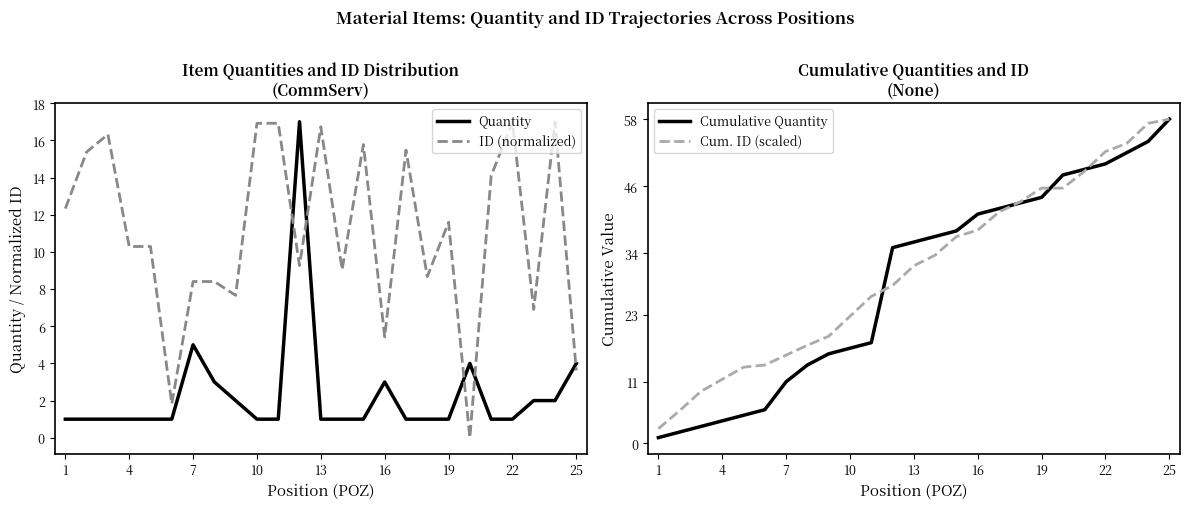

How many times do ID (normalized) and Cumulative Quantity cross each other?

1